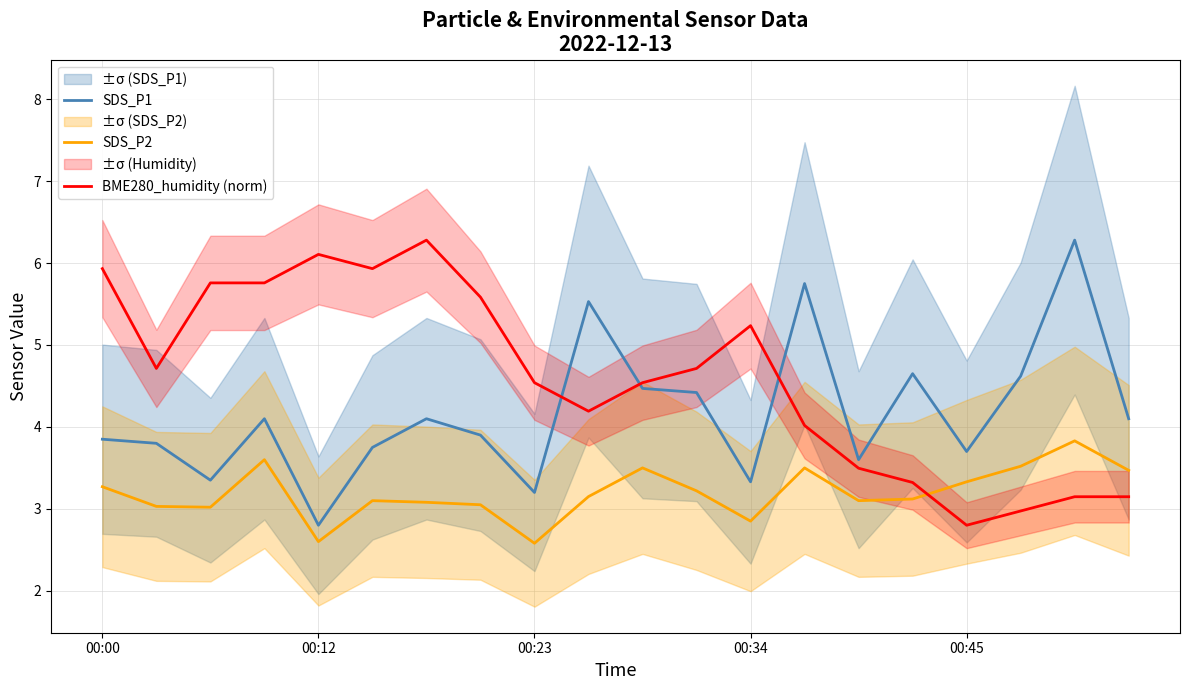

How many series are shown in this chart?

3